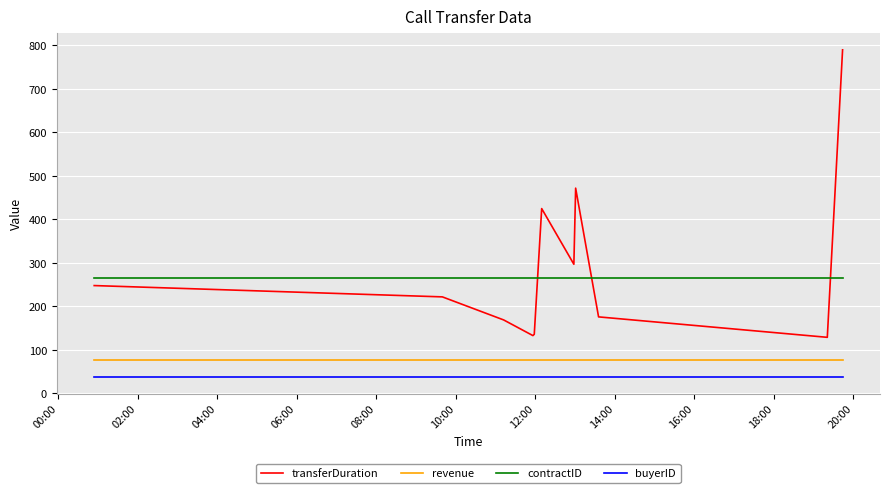

What is the difference between the maximum and minimum values in the transferDuration series?

661